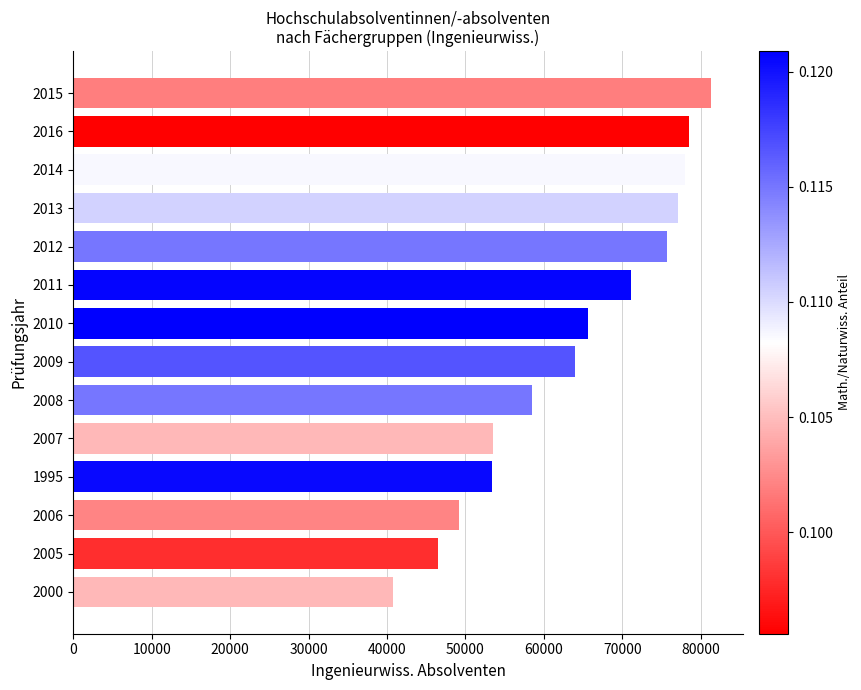

How many categories are shown in the chart?

14